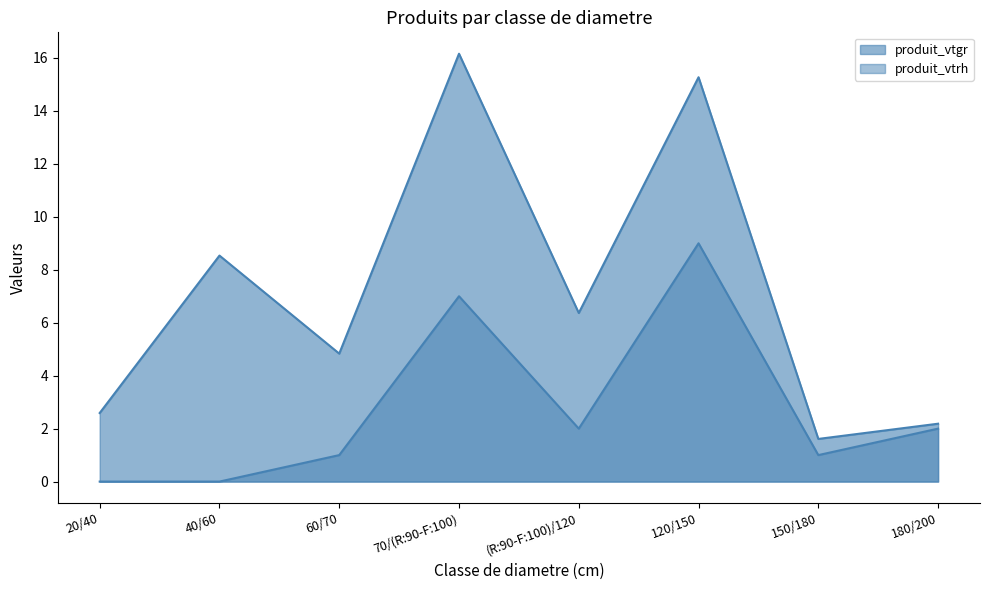

How many lines are shown in the chart?

2